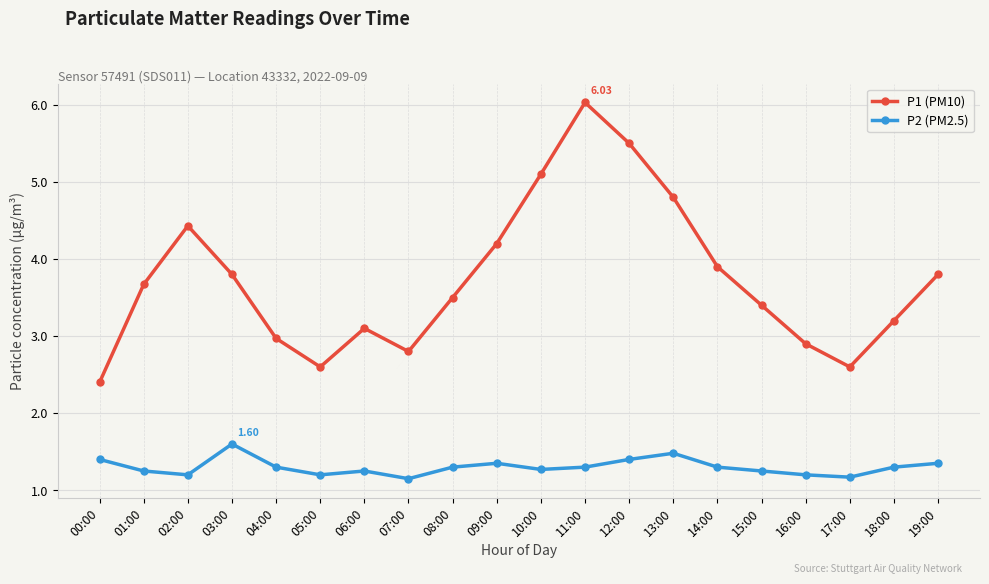

Does the chart display data point markers on the line(s)?

Yes